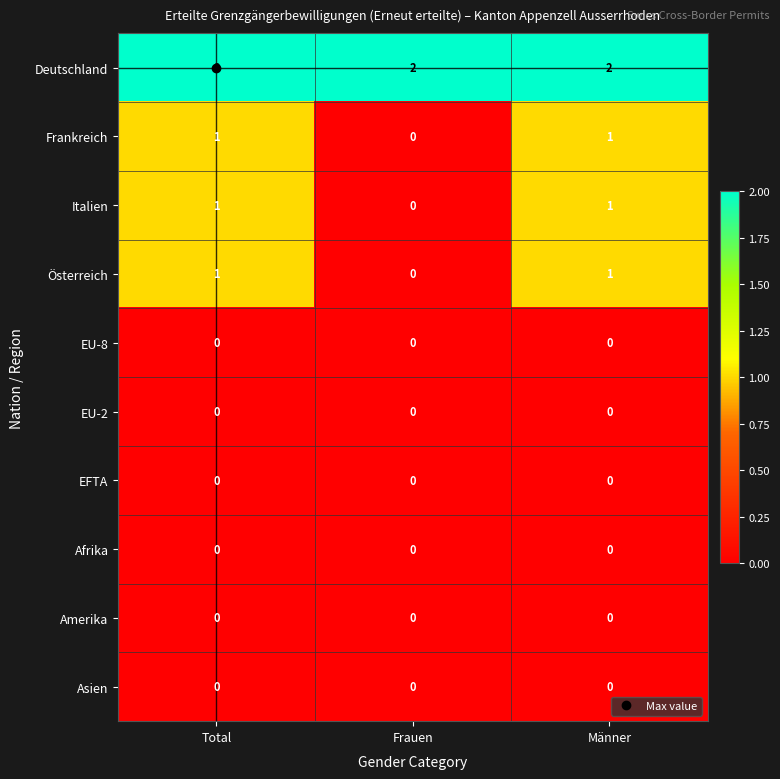

True or false: EU-8 has a value of 0 at Männer.

True